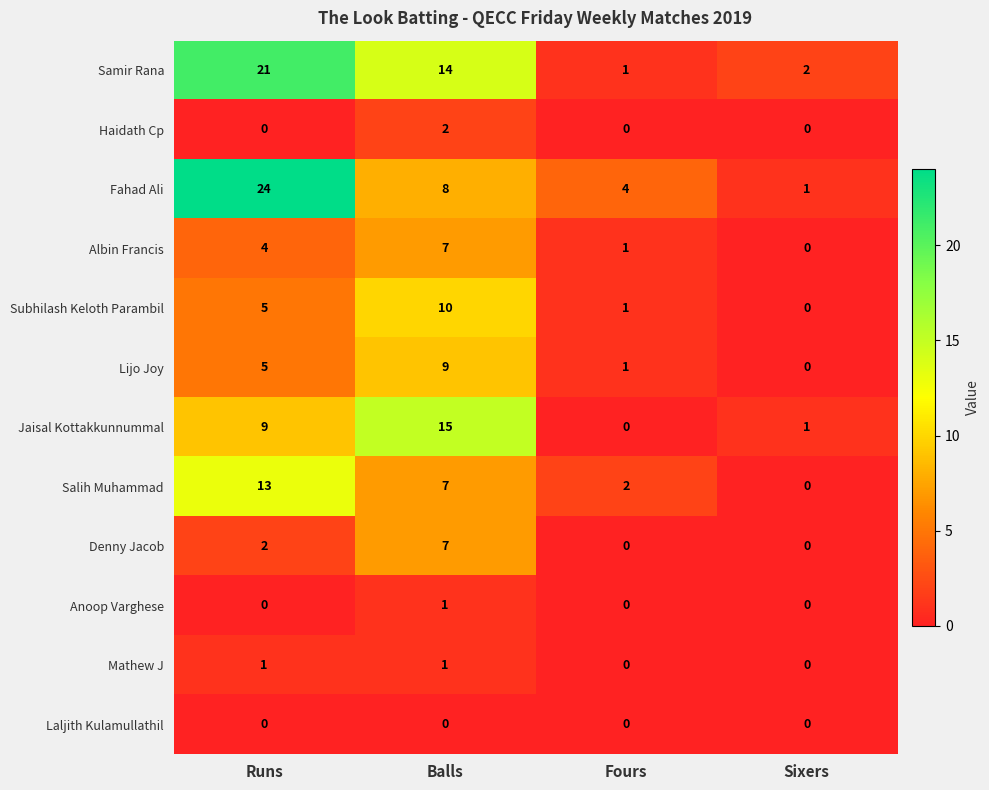

What is the sum of all Jaisal Kottakkunnummal values?

25